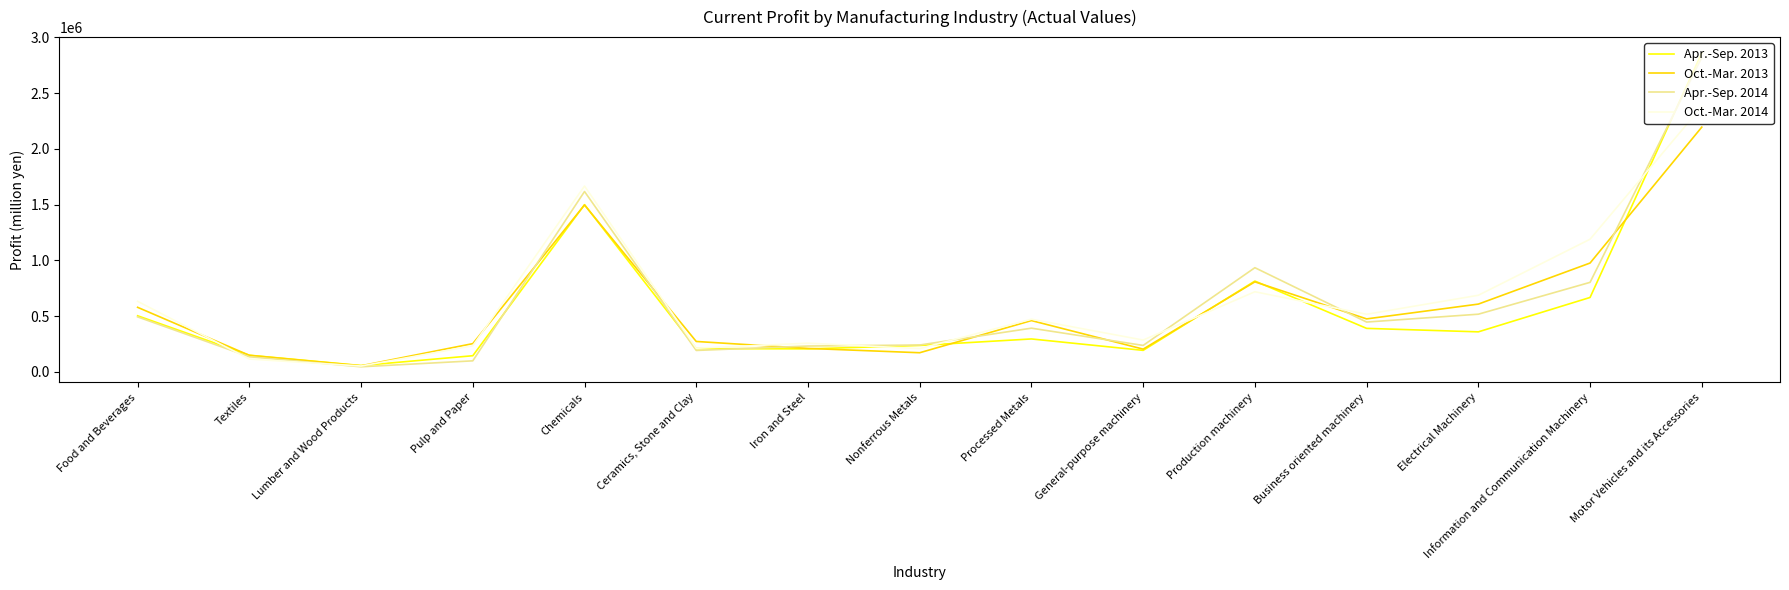

Which series has the largest total across all categories?

Oct.-Mar. 2014